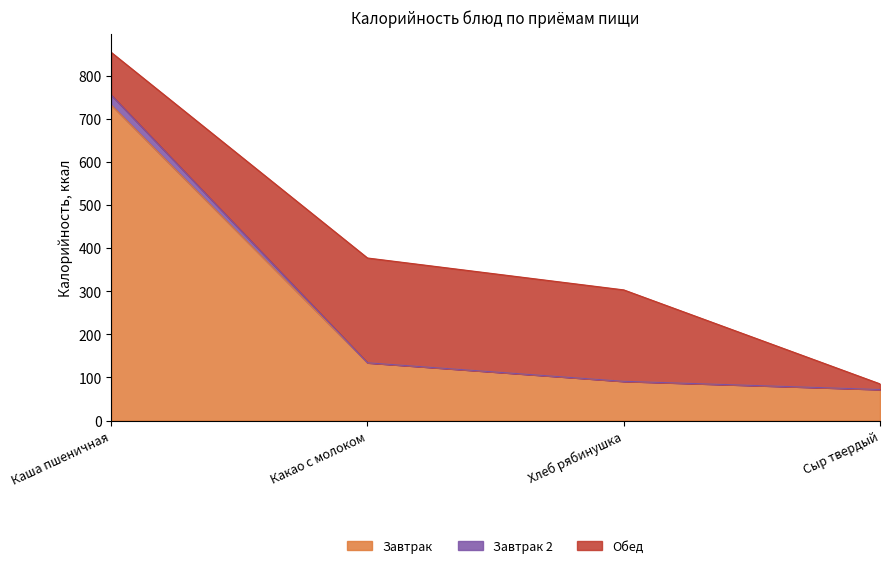

The value of Завтрак at Сыр твердый is 72. True or false?

True